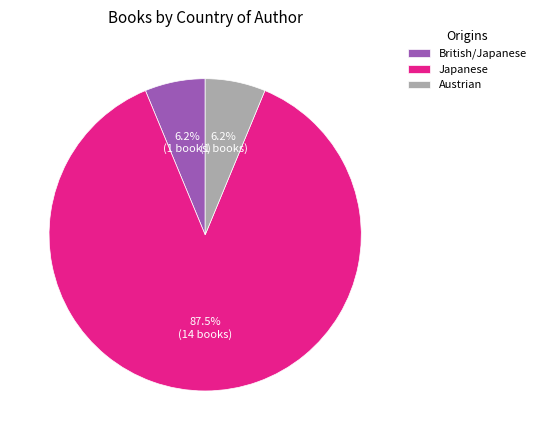

To the nearest percent, what is the combined percentage of Japanese and Austrian?

94%